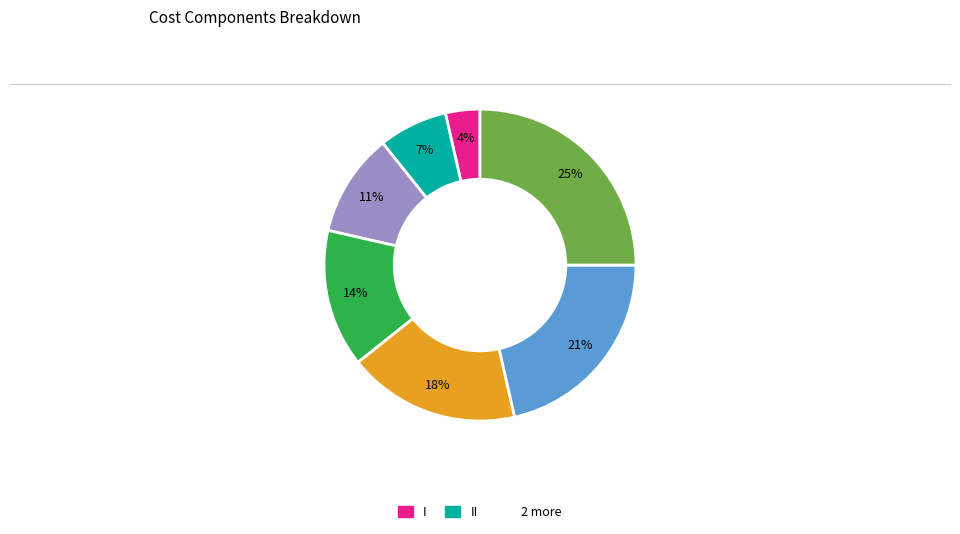

To the nearest percent, what is the average slice percentage?

14%